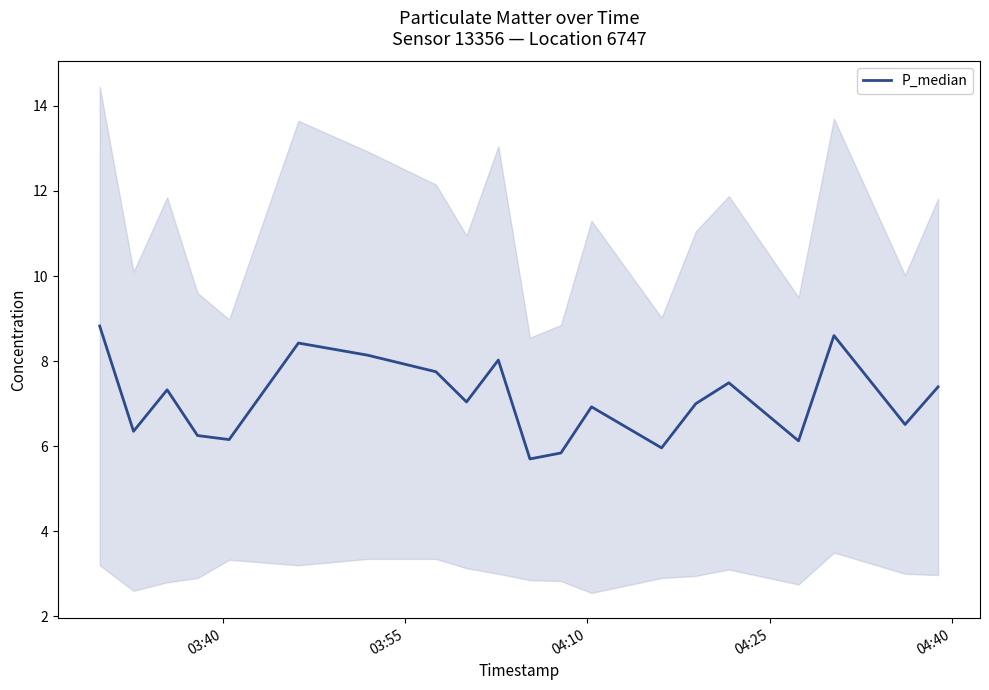

What is the maximum value for P_median?

8.8